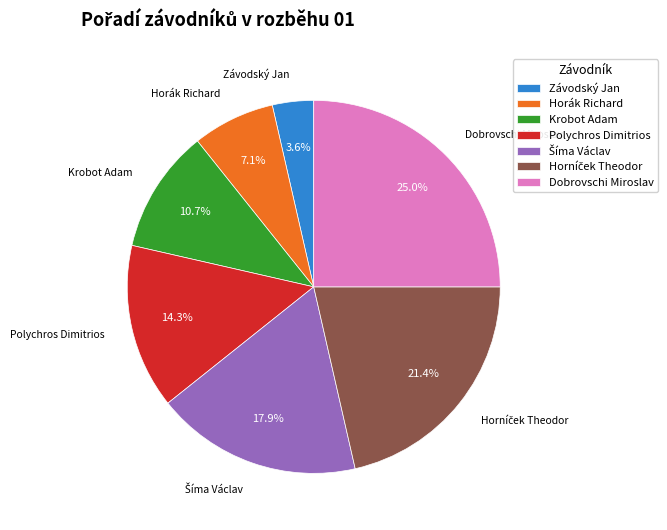

What is the smallest slice in the pie chart?

Závodský Jan